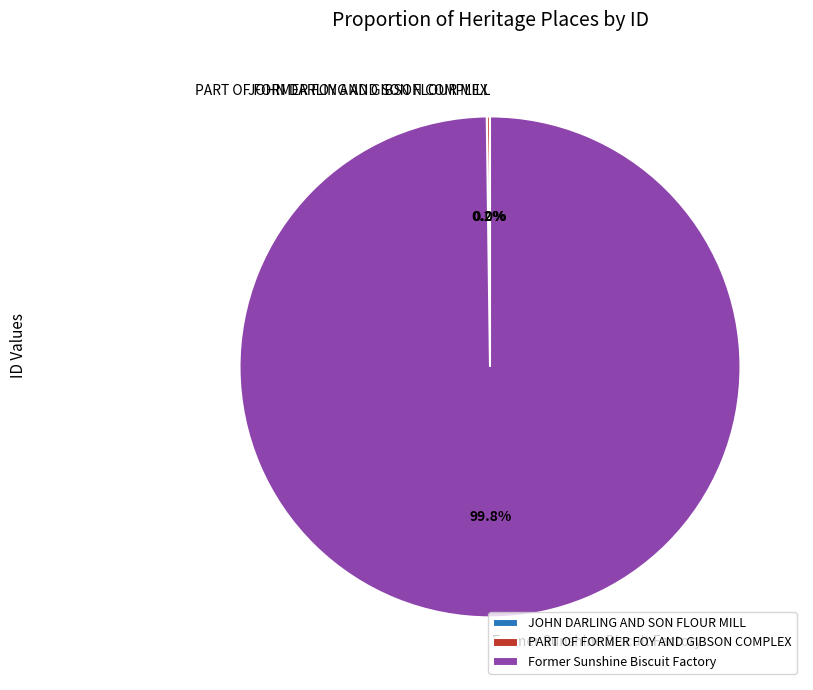

Which category accounts for the majority?

Former Sunshine Biscuit Factory